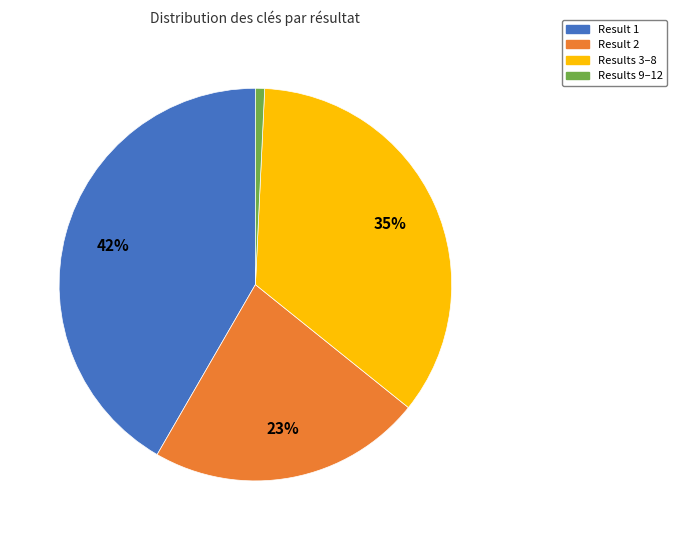

Do Result 1 and Results 3–8 together represent more than half of the pie?

Yes